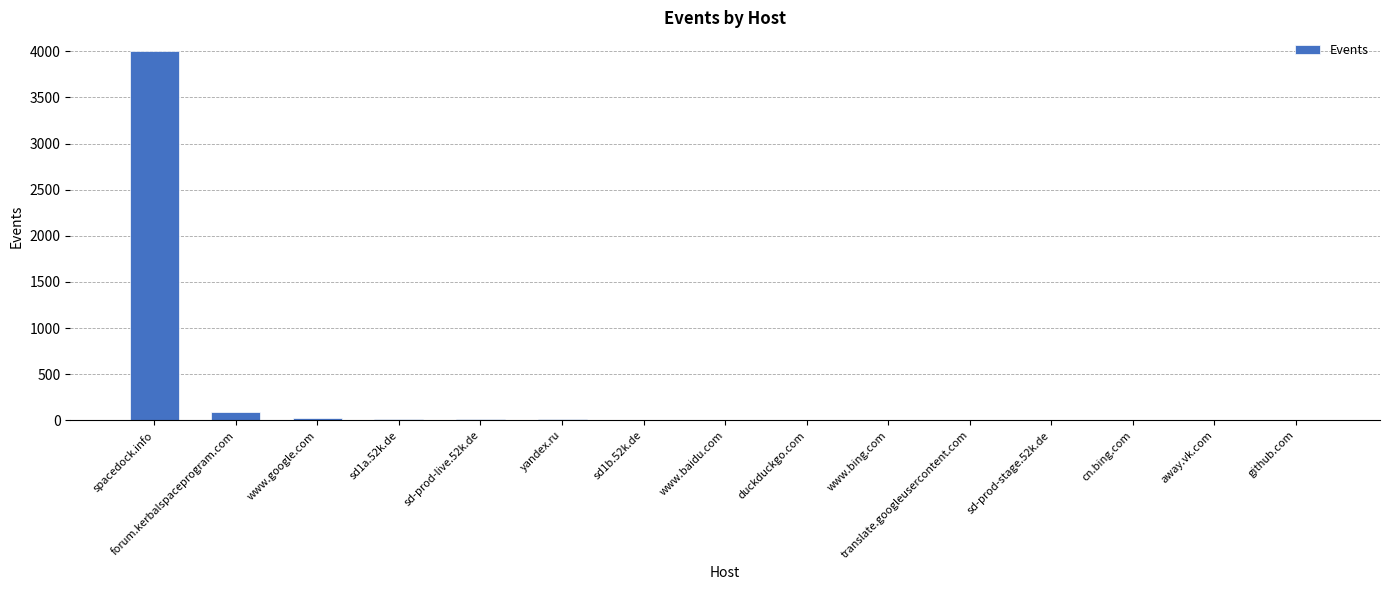

Is it true that the value at duckduckgo.com is 5?

True